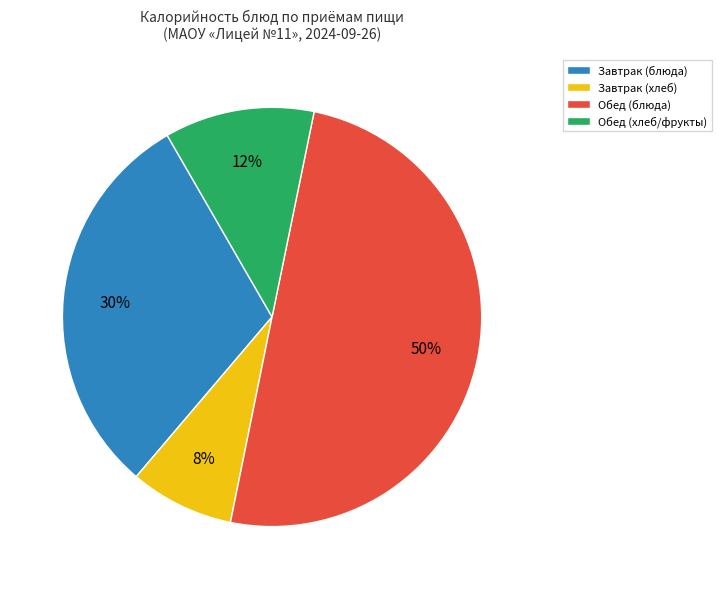

To the nearest percent, what percentage of the pie is Завтрак (хлеб)?

8%